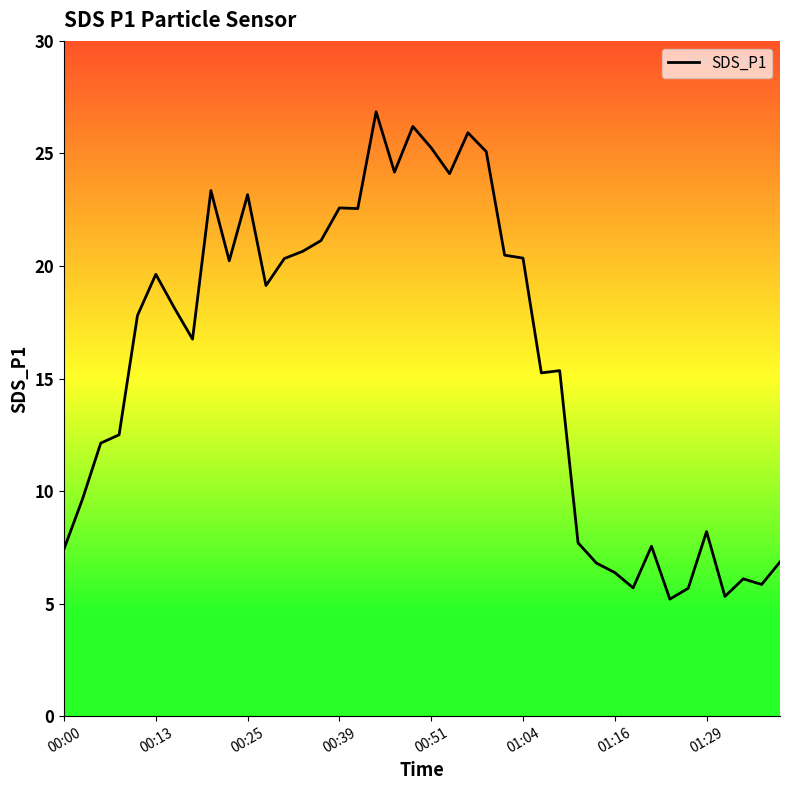

What is the minimum value shown in the chart?

5.2